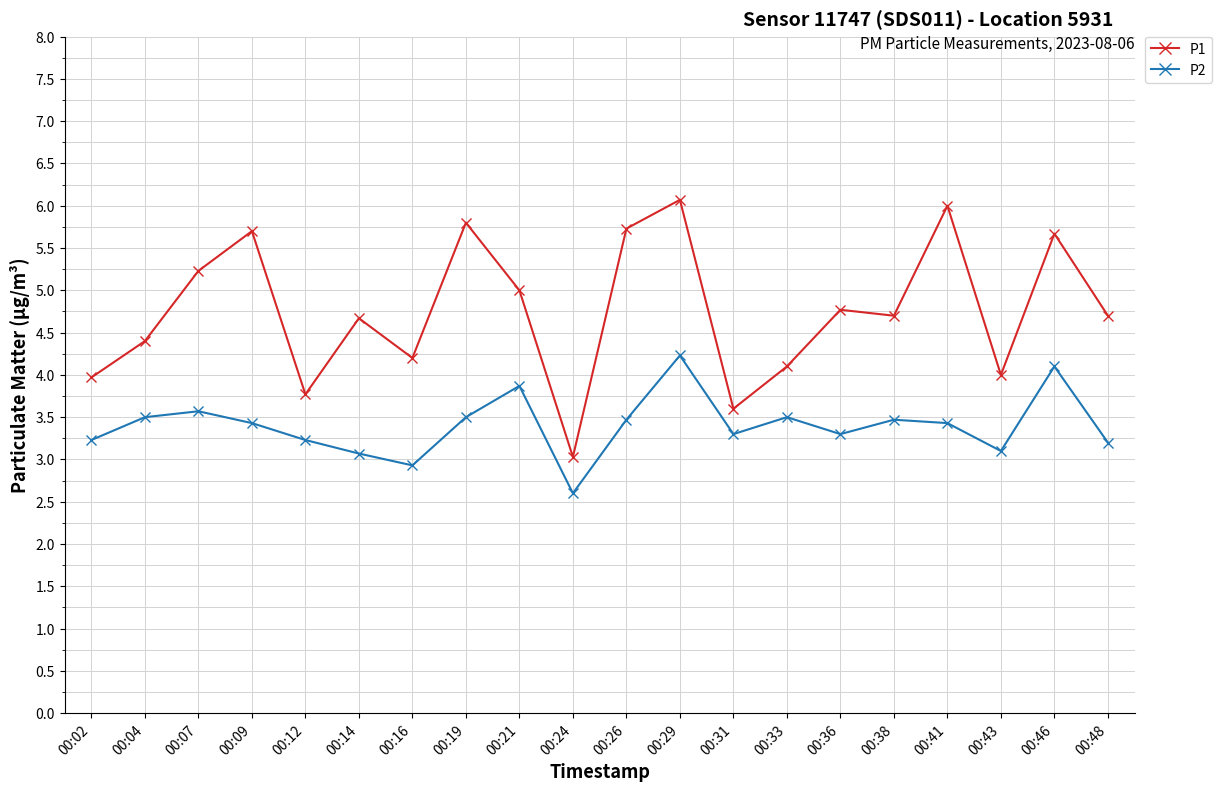

True or false: P2 has a value of 2.9 at 00:16.

True